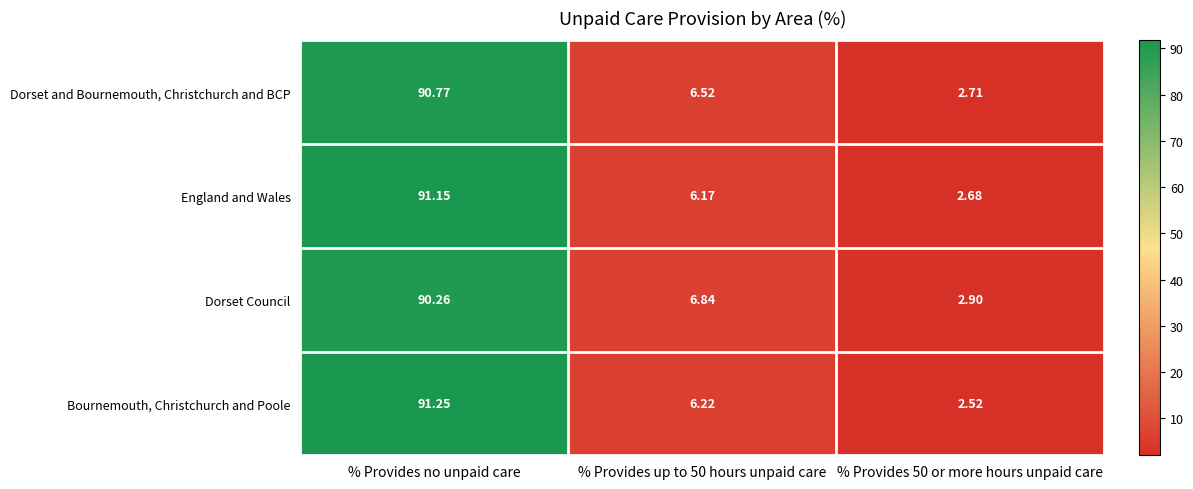

Rank the series at % Provides up to 50 hours unpaid care from lowest to highest value.

England and Wales, Bournemouth, Christchurch and Poole, Dorset and Bournemouth, Christchurch and BCP, Dorset Council